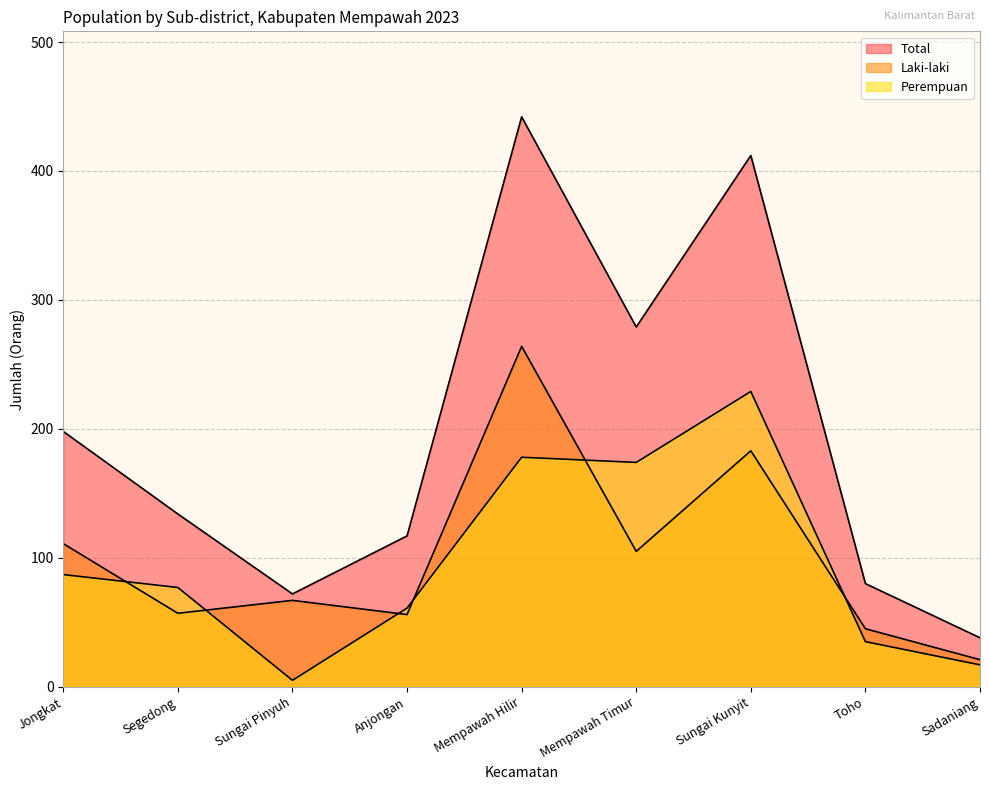

How many data points in Laki-laki are above 67?

4